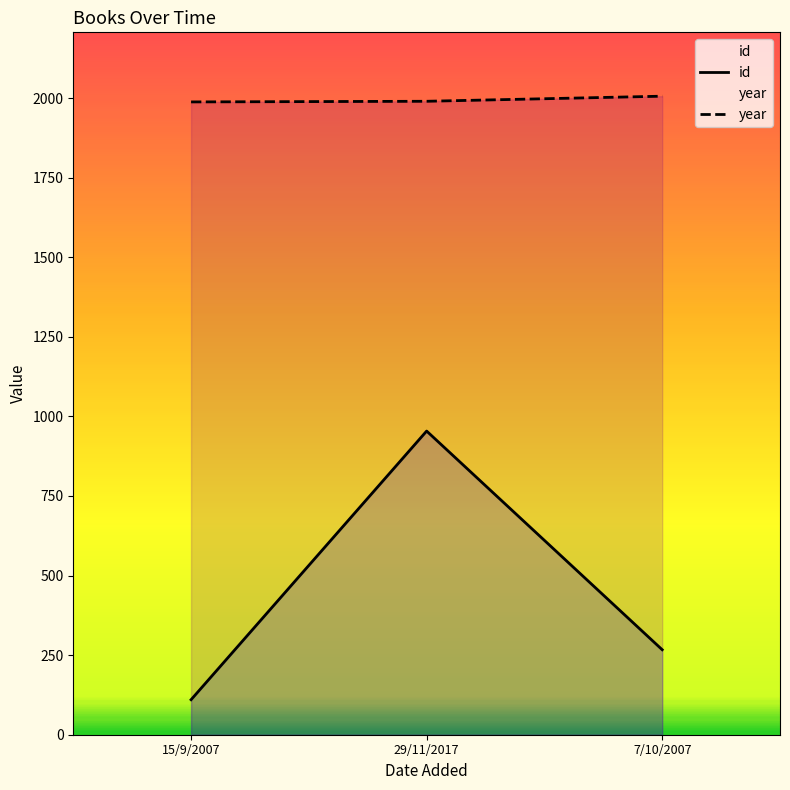

What is the label of the 2nd point from the left?

29/11/2017